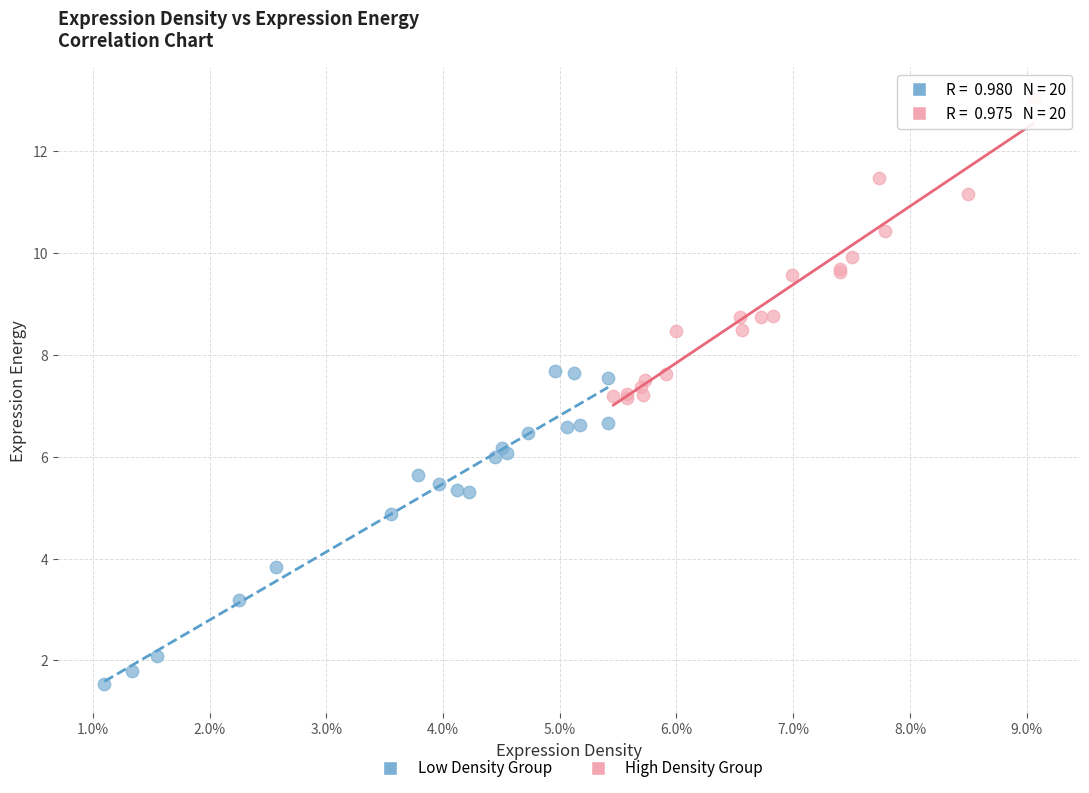

Which series contains the highest Y value?

High Density Group